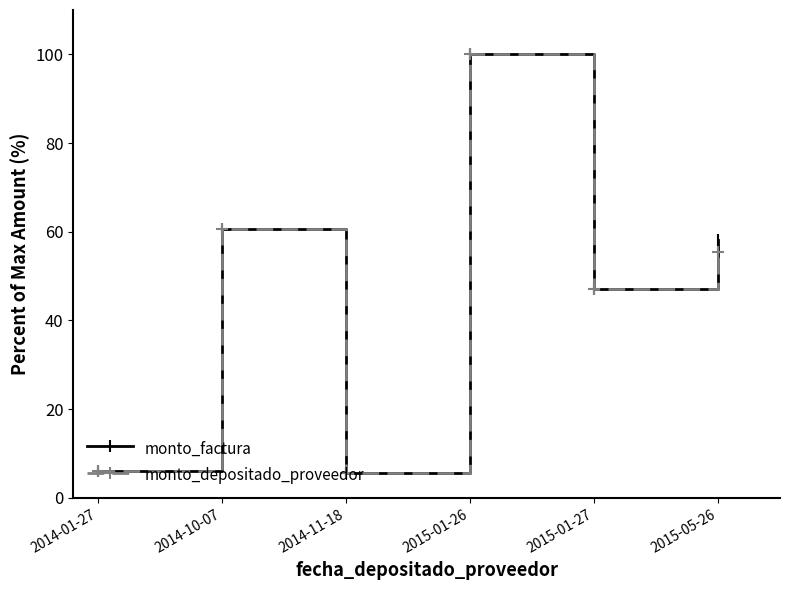

True or false: monto_depositado_proveedor has a value of 10.2 at 2014-01-27.

False